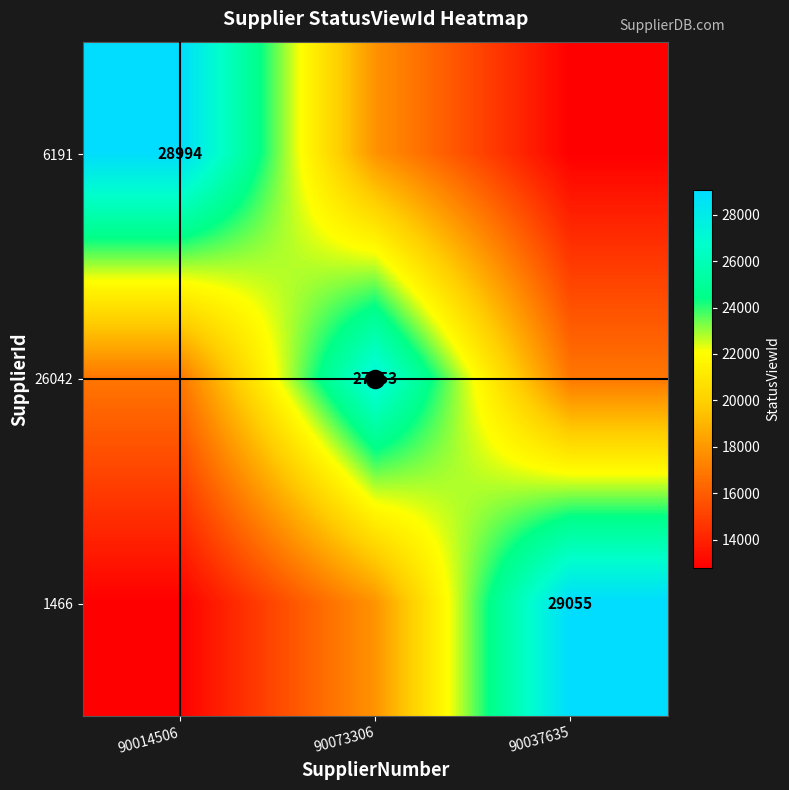

What is the difference between the second highest and minimum values in the 1466 series?

5032.4